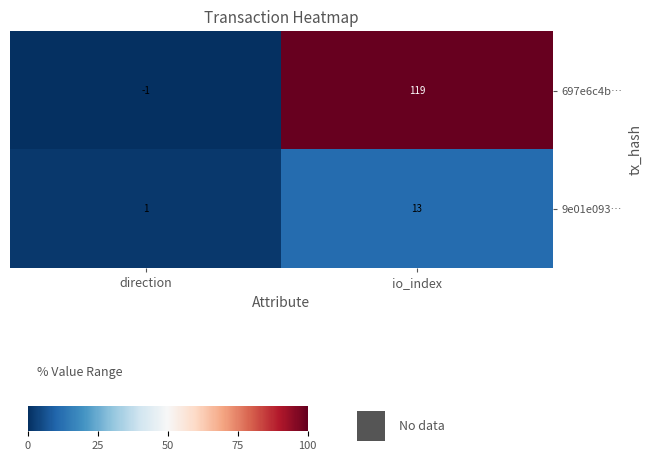

How many distinct data groups are displayed?

2